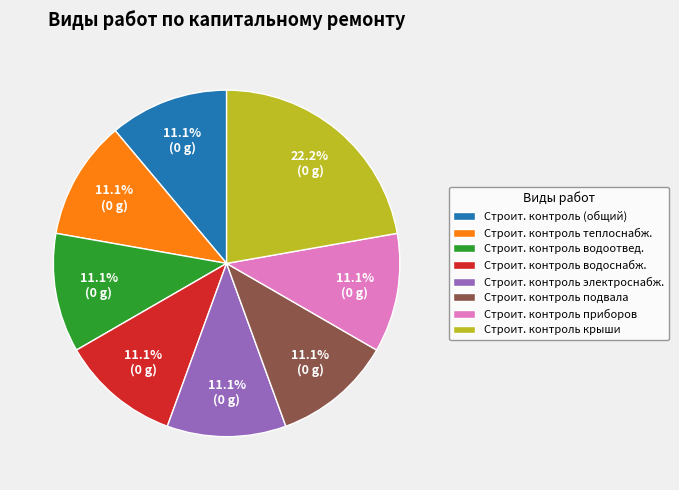

How many slices are in this pie chart?

8